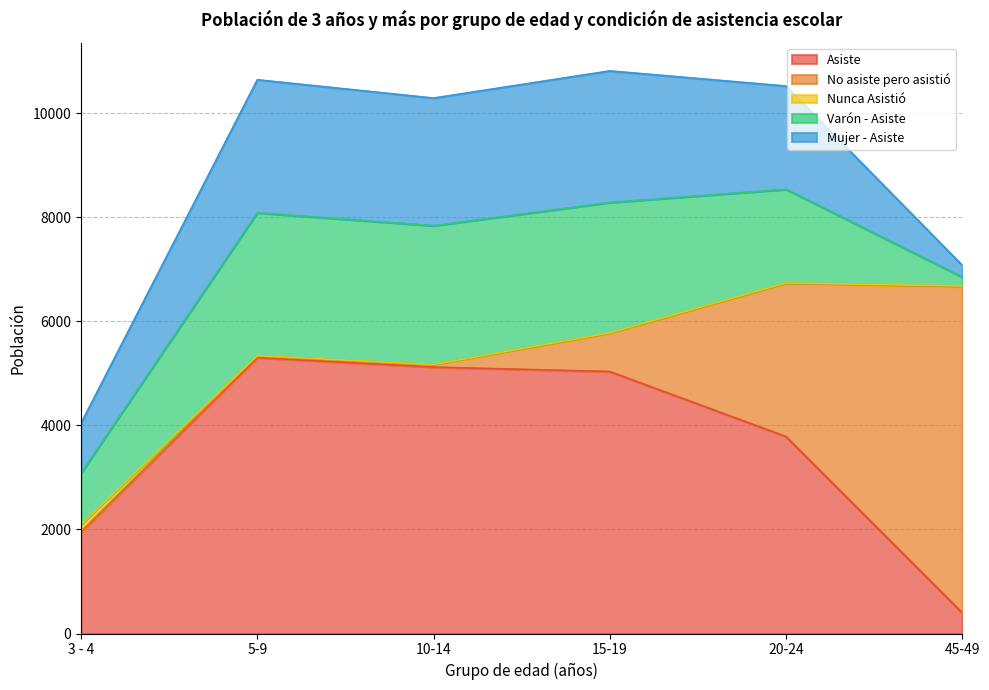

What is the difference between the second highest and second lowest values in the Nunca Asistió series?

6